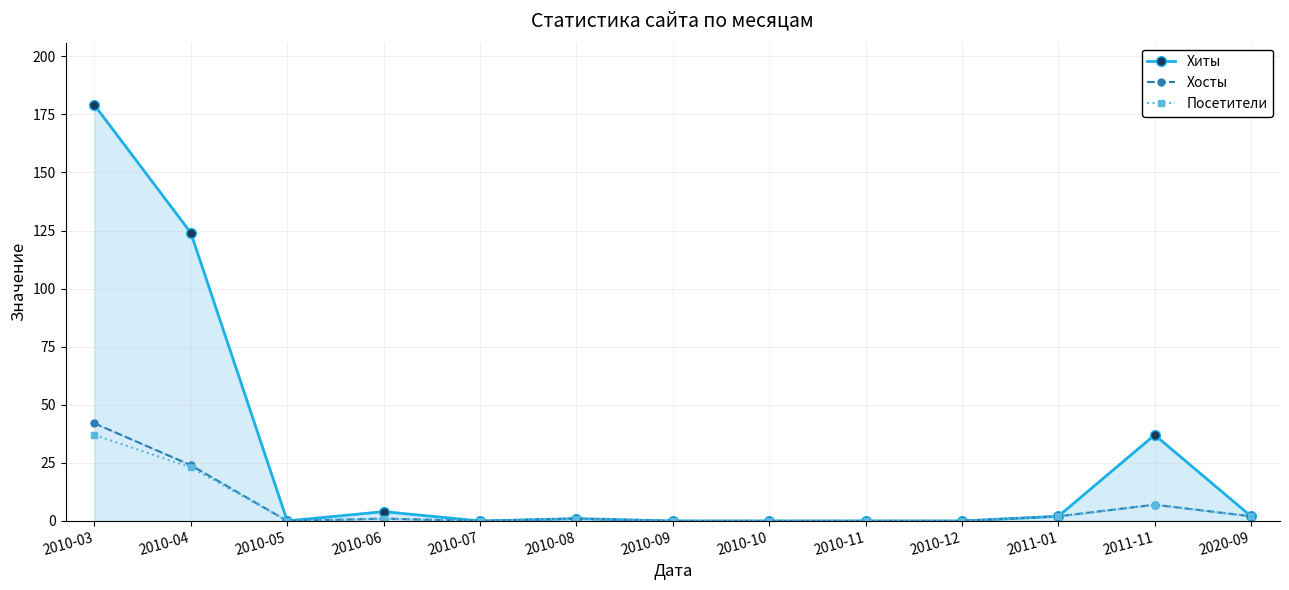

What is the greatest value displayed?

179